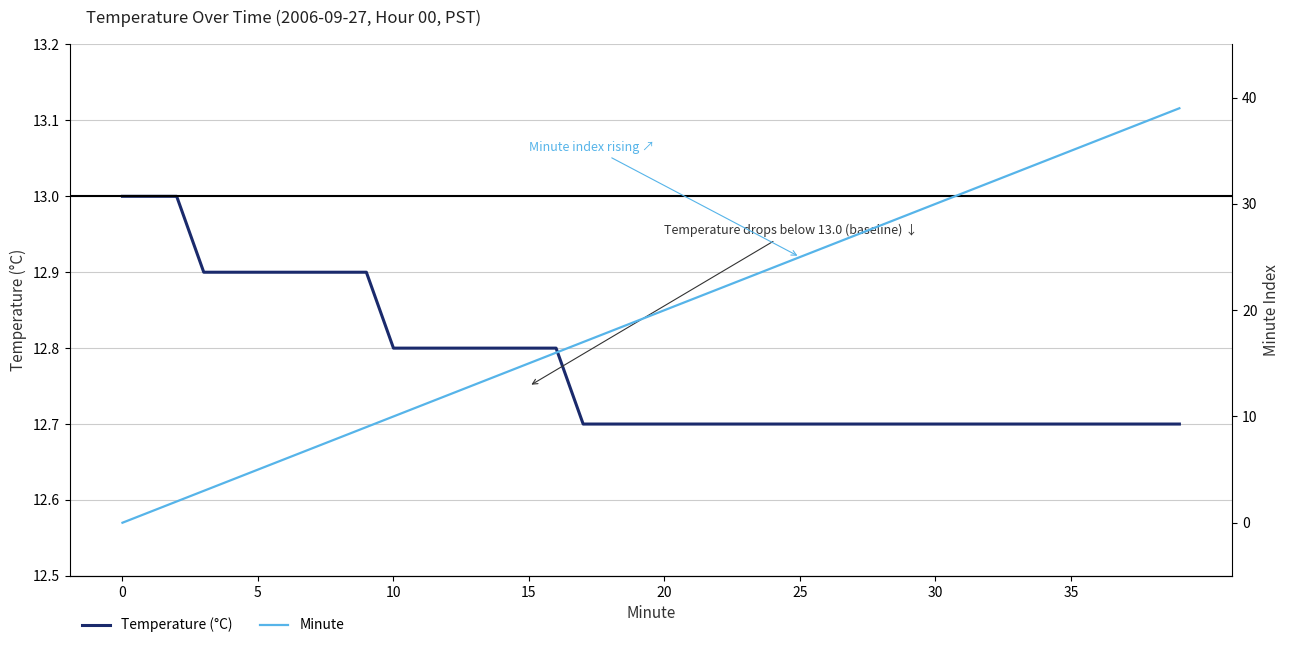

What is the maximum value shown in the chart?

39.0